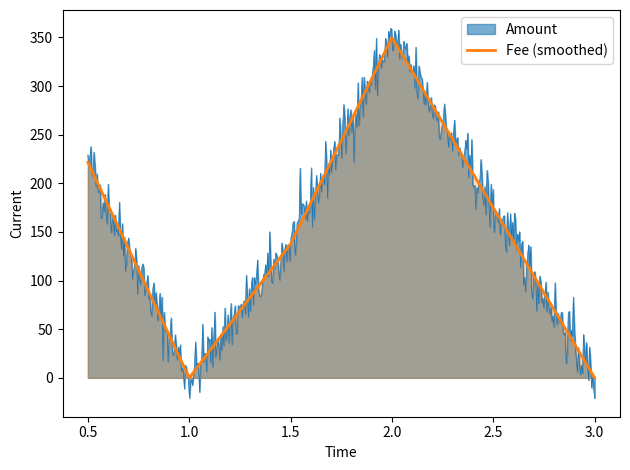

Which series has the largest range (max minus min)?

Amount